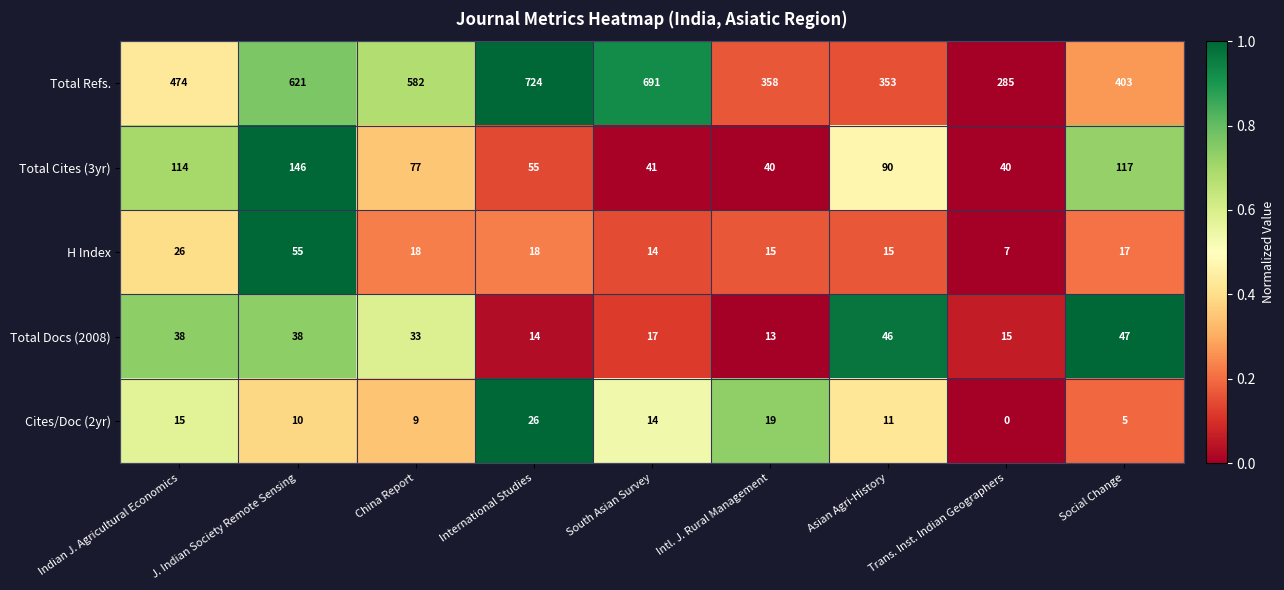

Where does the H Index series first go above 17?

Indian J. Agricultural Economics